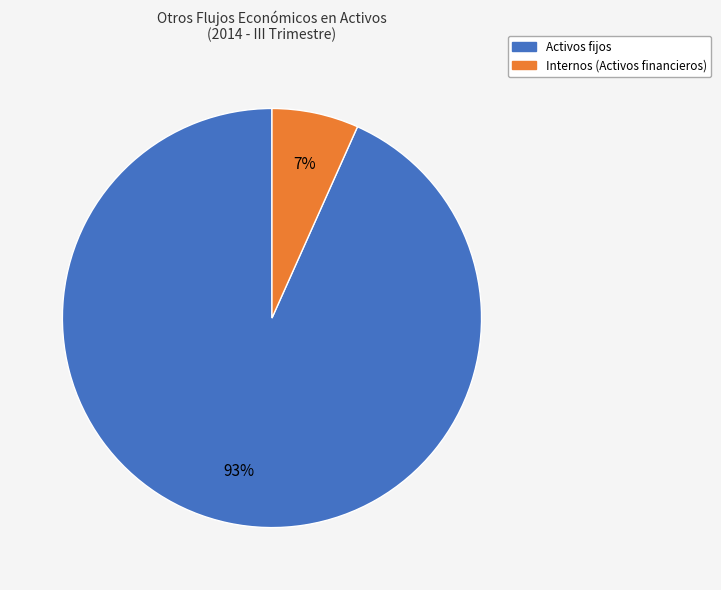

How many segments does this pie chart have?

2